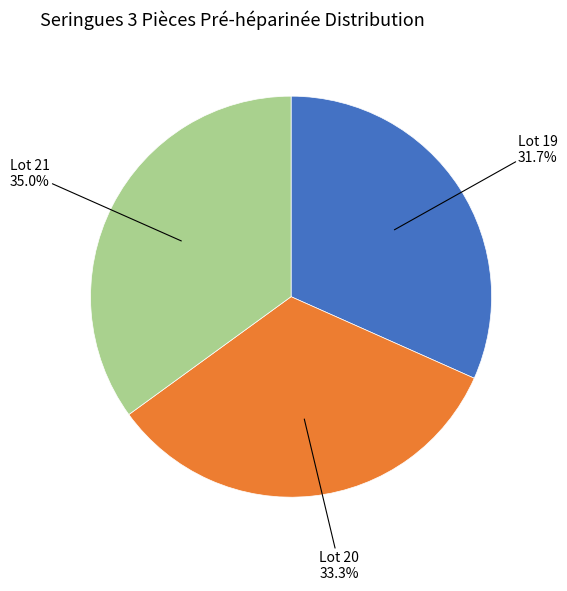

To the nearest percent, what is the difference between the largest and smallest slice percentages?

3%